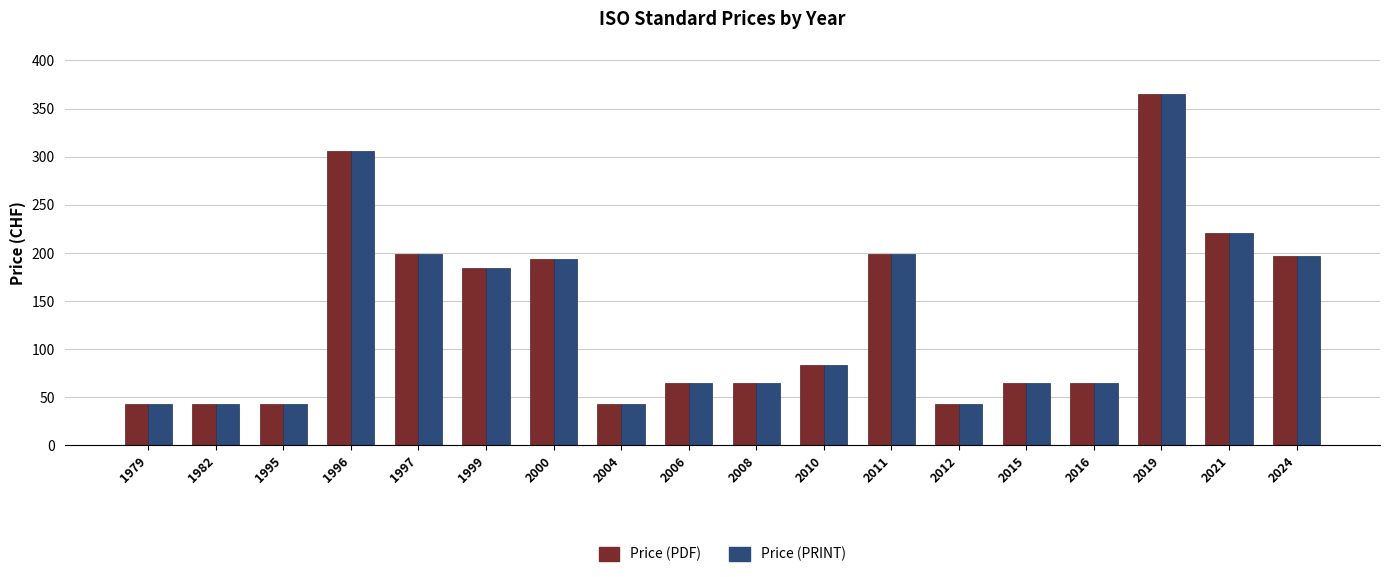

Is it true that Price (PRINT) equals 140 at 2010?

False